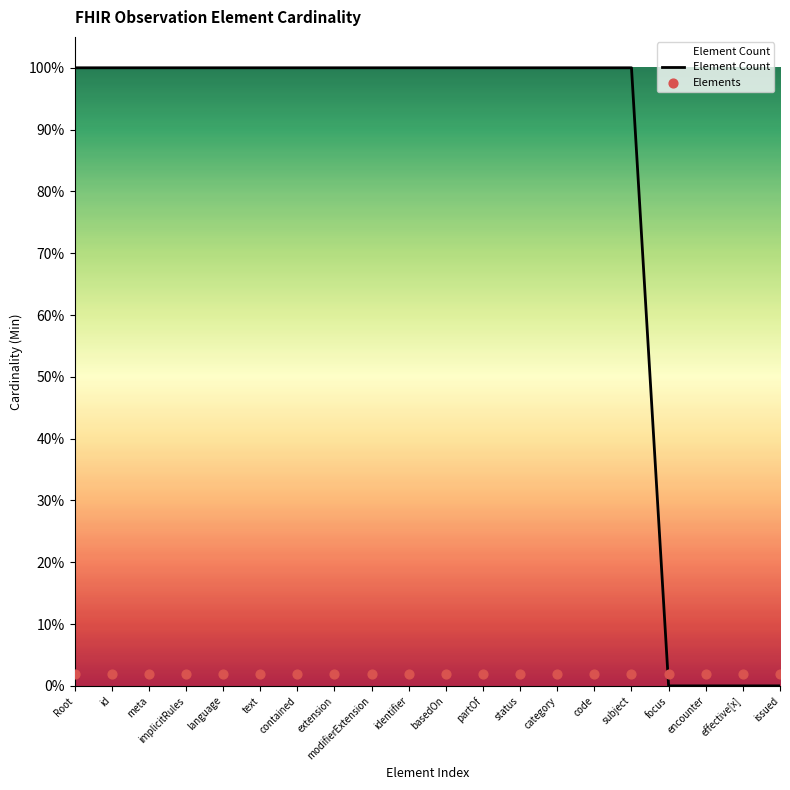

Which series has the largest Y range (max minus min)?

Element Count